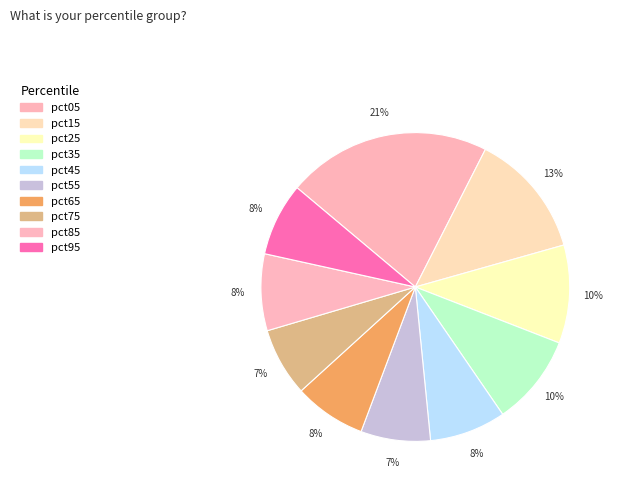

Is pct55 the majority of the pie?

No